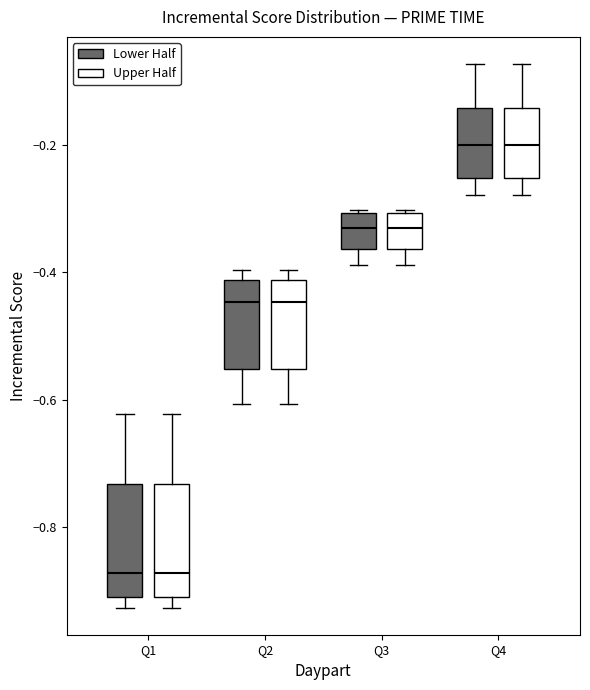

Reading left to right, transcribe this box plot: for each box, give where its median line is, the range the box spans, and where its two whiskers end, as read against the y-axis. The values are not printed on the chart, so give them approximately, as read against the axis.

Q1 (Lower Half): median -0.88, box -0.90 to -0.74, whiskers -0.92 to -0.62
Q1 (Upper Half): median -0.88, box -0.90 to -0.74, whiskers -0.92 to -0.62
Q2 (Lower Half): median -0.44, box -0.56 to -0.42, whiskers -0.60 to -0.40
Q2 (Upper Half): median -0.44, box -0.56 to -0.42, whiskers -0.60 to -0.40
Q3 (Lower Half): median -0.32, box -0.36 to -0.30, whiskers -0.38 to -0.30
Q3 (Upper Half): median -0.32, box -0.36 to -0.30, whiskers -0.38 to -0.30
Q4 (Lower Half): median -0.20, box -0.26 to -0.14, whiskers -0.28 to -0.08
Q4 (Upper Half): median -0.20, box -0.26 to -0.14, whiskers -0.28 to -0.08